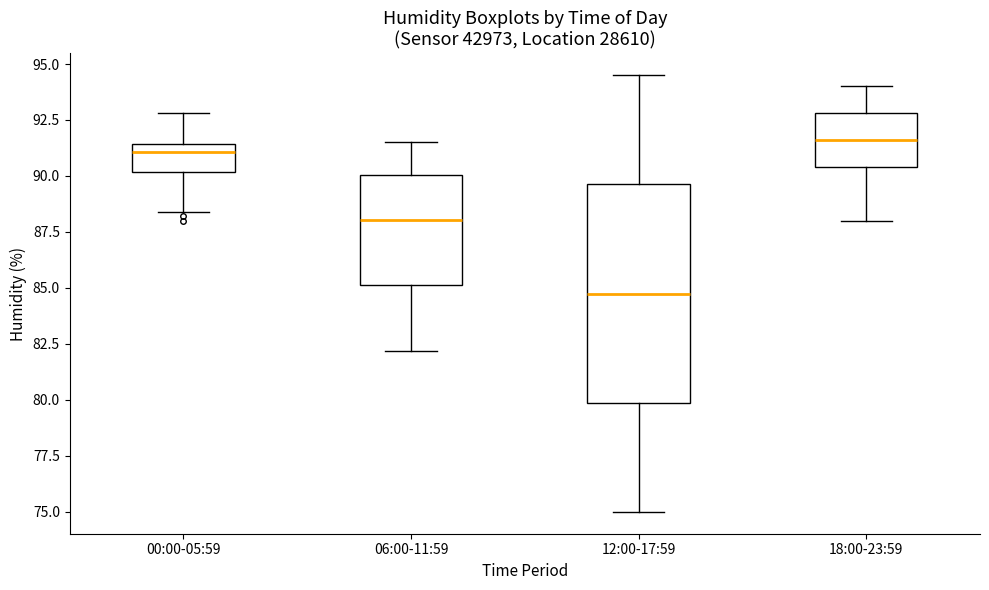

Comparing the boxes themselves (not the whiskers), which one is the tallest?

12:00-17:59